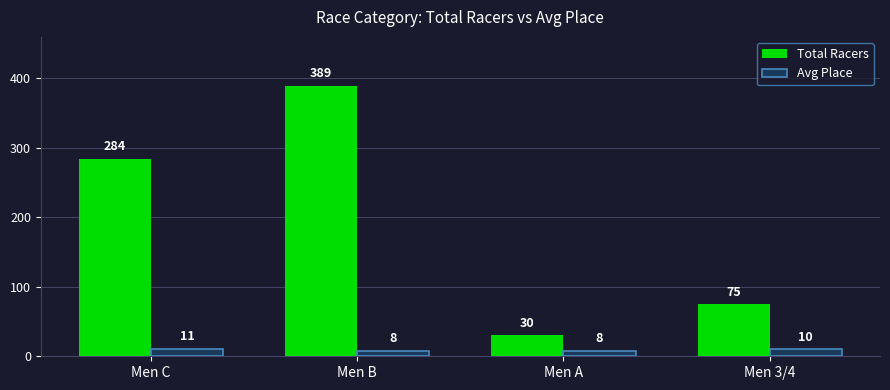

At which category is the sum across all series the highest?

Men B